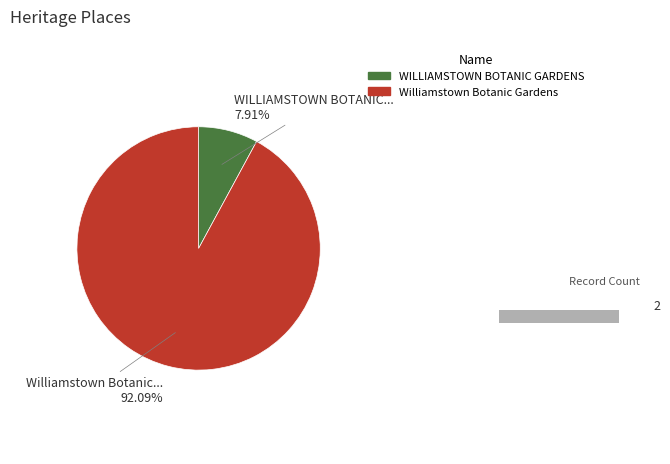

What portion of the pie excludes WILLIAMSTOWN BOTANIC GARDENS?

92.1%